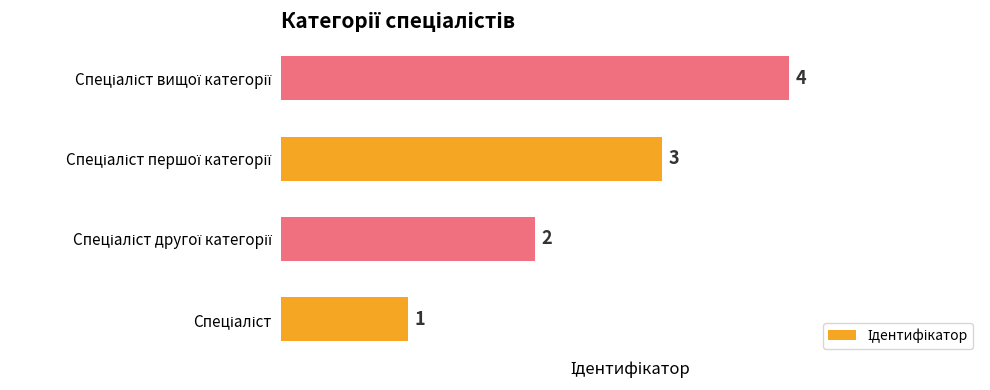

What is the maximum value shown in the chart?

4